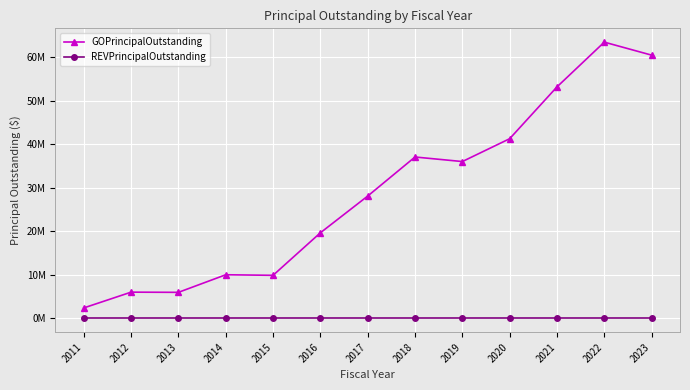

What are all the series names shown in the legend?

GOPrincipalOutstanding, REVPrincipalOutstanding